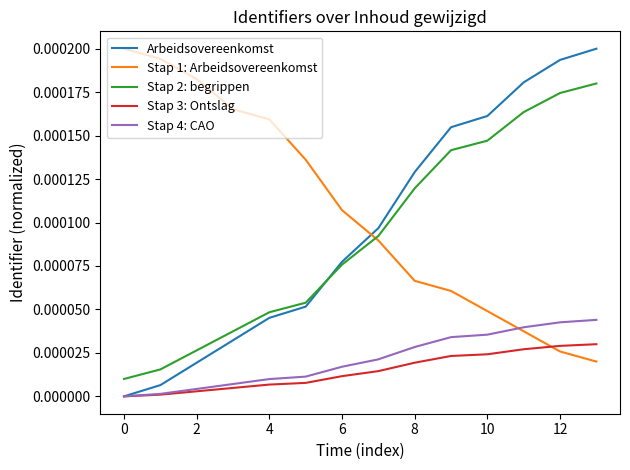

Does the chart display data point markers on the line(s)?

No